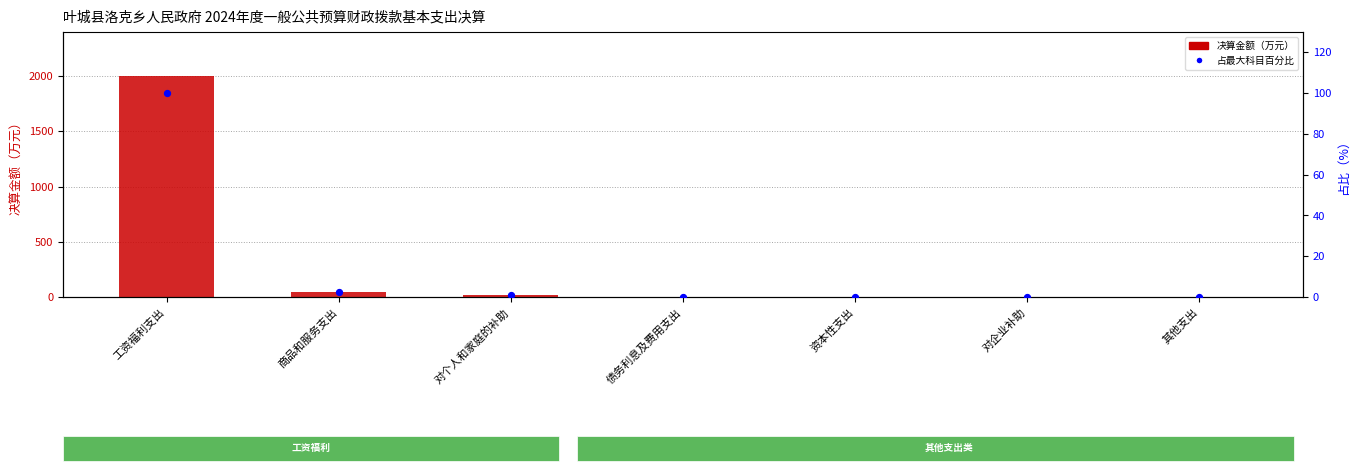

At which category is the sum across all series the highest?

工资福利支出